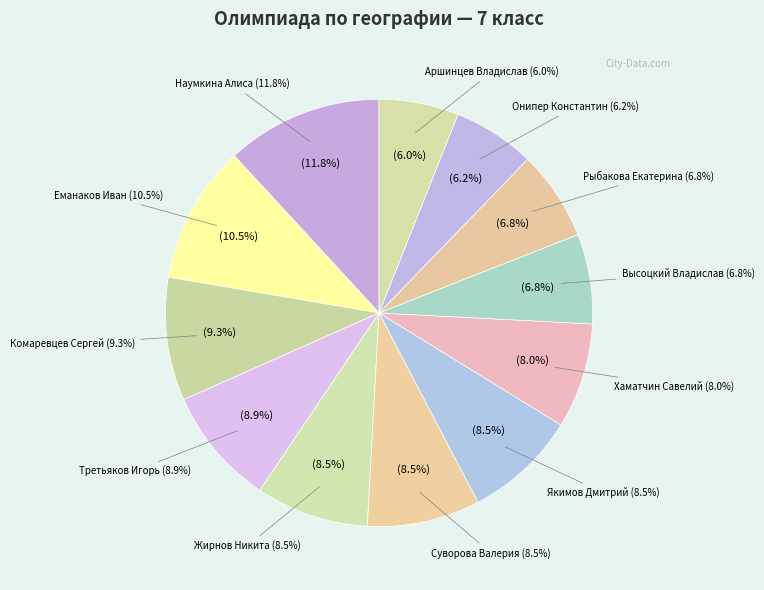

To the nearest percent, what portion does Высоцкий Владислав (35) represent?

7%